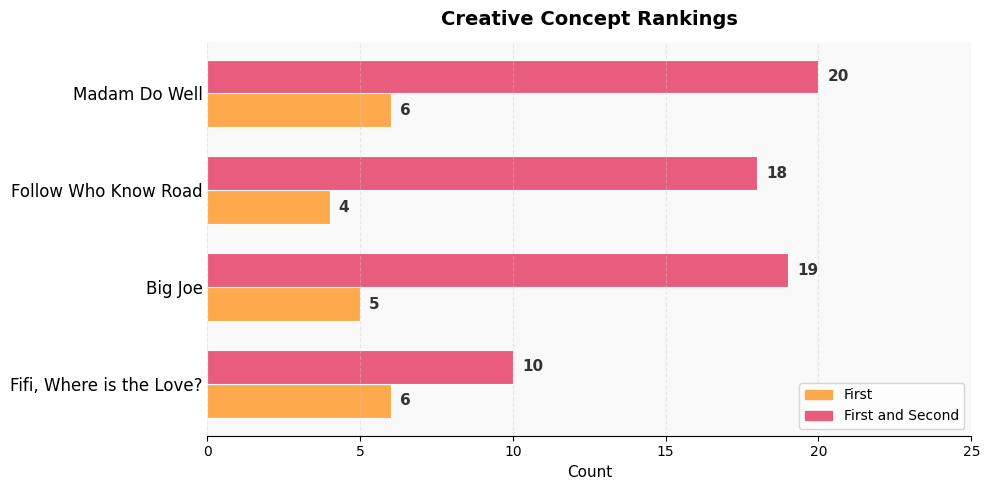

Where is First and Second nearest to the value 15?

Follow Who Know Road